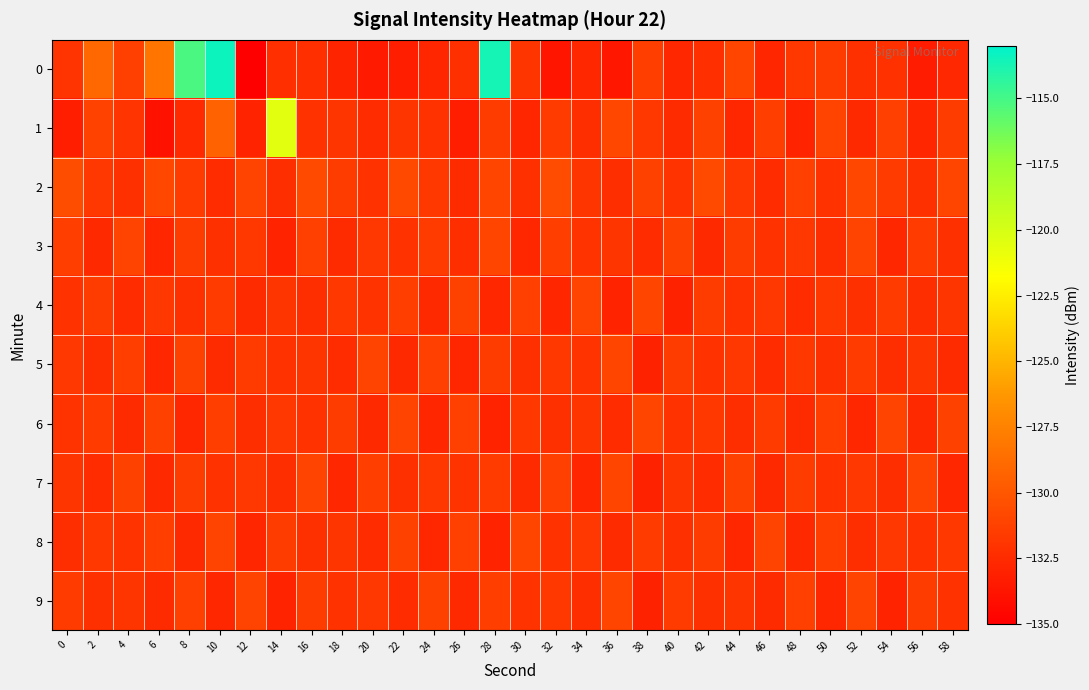

Reading left to right, list all the values displayed in this chart.

0: 0=-132.0	2=-129.0	4=-131.3	6=-128.2	8=-115.2	10=-113.4	12=-135.0	14=-132.2	16=-132.3	18=-132.9	20=-133.5	22=-133.2	24=-132.7	26=-132.2	28=-113.6	30=-131.9	32=-133.7	34=-132.7	36=-133.6	38=-131.4	40=-132.7	42=-132.2	44=-131.0	46=-132.8	48=-131.7	50=-131.5	52=-132.2	54=-132.1	56=-133.3	58=-132.7
1: 0=-133.2	2=-131.2	4=-132.0	6=-133.9	8=-132.5	10=-129.3	12=-132.9	14=-120.5	16=-132.0	18=-131.9	20=-132.4	22=-131.9	24=-132.1	26=-133.2	28=-131.5	30=-132.8	32=-131.6	34=-132.3	36=-130.9	38=-131.7	40=-132.5	42=-131.2	44=-132.7	46=-131.4	48=-132.9	50=-131.1	52=-132.6	54=-131.3	56=-132.8	58=-131.5
2: 0=-130.5	2=-131.8	4=-132.2	6=-130.9	8=-131.6	10=-132.4	12=-131.1	14=-132.3	16=-130.7	18=-131.5	20=-132.1	22=-130.8	24=-131.7	26=-132.5	28=-131.0	30=-132.2	32=-130.6	34=-131.9	36=-132.3	38=-131.2	40=-132.0	42=-130.7	44=-131.8	46=-132.4	48=-131.3	50=-132.1	52=-130.9	54=-131.6	56=-132.2	58=-131.0
3: 0=-131.4	2=-132.6	4=-131.1	6=-132.8	8=-131.5	10=-132.2	12=-131.7	14=-132.9	16=-131.3	18=-132.5	20=-131.8	22=-132.1	24=-131.6	26=-132.3	28=-131.0	30=-132.7	32=-131.4	34=-132.0	36=-131.9	38=-132.4	40=-131.2	42=-132.6	44=-131.5	46=-132.1	48=-131.8	50=-132.3	52=-131.1	54=-132.7	56=-131.6	58=-132.2
4: 0=-132.1	2=-131.5	4=-132.4	6=-131.8	8=-132.2	10=-131.6	12=-132.5	14=-131.9	16=-132.3	18=-131.7	20=-132.0	22=-131.4	24=-132.6	26=-131.2	28=-132.7	30=-131.3	32=-132.8	34=-131.1	36=-132.9	38=-131.0	40=-133.0	42=-131.5	44=-132.1	46=-131.8	48=-132.4	50=-131.7	52=-132.2	54=-131.6	56=-132.3	58=-131.9
5: 0=-131.8	2=-132.3	4=-131.4	6=-132.7	8=-131.2	10=-132.5	12=-131.6	14=-132.1	16=-131.9	18=-132.4	20=-131.1	22=-132.6	24=-131.3	26=-132.8	28=-131.5	30=-132.2	32=-131.7	34=-132.0	36=-131.0	38=-133.0	40=-131.5	42=-132.1	44=-131.8	46=-132.4	48=-131.7	50=-132.2	52=-131.6	54=-132.3	56=-131.9	58=-132.5
6: 0=-132.0	2=-131.6	4=-132.5	6=-131.2	8=-132.7	10=-131.4	12=-132.3	14=-131.8	16=-132.1	18=-131.5	20=-132.6	22=-131.1	24=-132.8	26=-131.3	28=-132.9	30=-131.7	32=-132.2	34=-131.9	36=-132.4	38=-131.0	40=-132.1	42=-131.7	44=-132.3	46=-131.6	48=-132.5	50=-131.4	52=-132.7	54=-131.1	56=-132.6	58=-131.2
7: 0=-131.9	2=-132.4	4=-131.2	6=-132.6	8=-131.5	10=-132.1	12=-131.8	14=-132.3	16=-131.1	18=-132.7	20=-131.4	22=-132.2	24=-131.7	26=-132.0	28=-131.6	30=-132.5	32=-131.3	34=-132.8	36=-131.0	38=-133.0	40=-131.9	42=-132.4	44=-131.2	46=-132.6	48=-131.5	50=-132.1	52=-131.8	54=-132.3	56=-131.1	58=-132.7
8: 0=-132.3	2=-131.7	4=-132.0	6=-131.4	8=-132.6	10=-131.1	12=-132.8	14=-131.5	16=-132.2	18=-131.9	20=-132.4	22=-131.2	24=-132.7	26=-131.3	28=-132.9	30=-131.0	32=-132.1	34=-131.8	36=-132.5	38=-131.6	40=-132.2	42=-131.5	44=-132.7	46=-131.1	48=-132.6	50=-131.4	52=-132.3	54=-131.8	56=-132.1	58=-131.7
9: 0=-131.6	2=-132.2	4=-131.9	6=-132.5	8=-131.3	10=-132.7	12=-131.1	14=-132.9	16=-131.5	18=-132.1	20=-131.8	22=-132.4	24=-131.2	26=-132.6	28=-131.4	30=-132.0	32=-131.7	34=-132.3	36=-131.0	38=-133.0	40=-131.6	42=-132.2	44=-131.9	46=-132.5	48=-131.3	50=-132.7	52=-131.1	54=-132.9	56=-131.5	58=-132.1